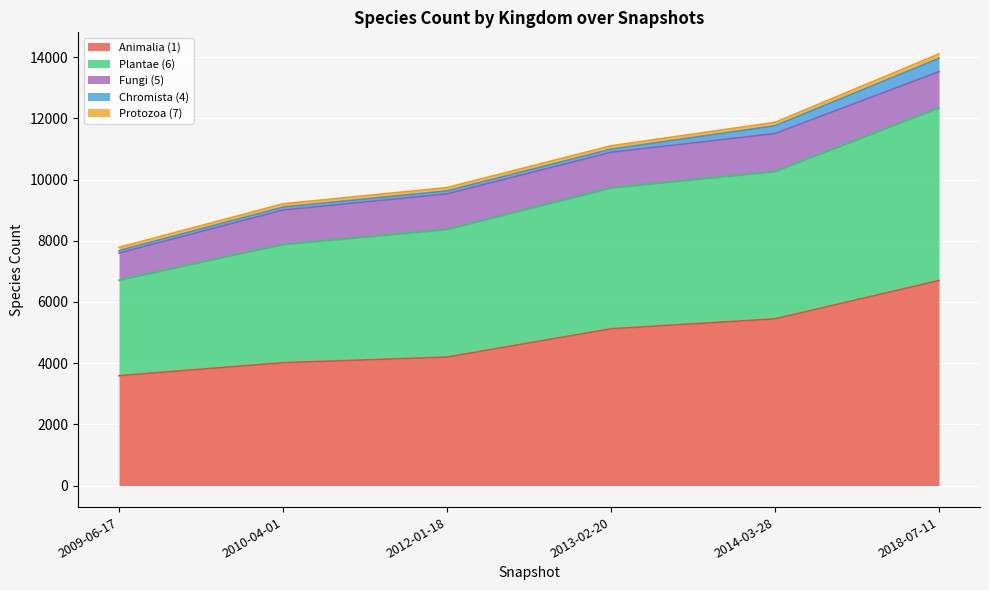

List the labels in order of Protozoa (7) value, largest first.

2018-07-11, 2014-03-28, 2013-02-20, 2012-01-18, 2009-06-17, 2010-04-01